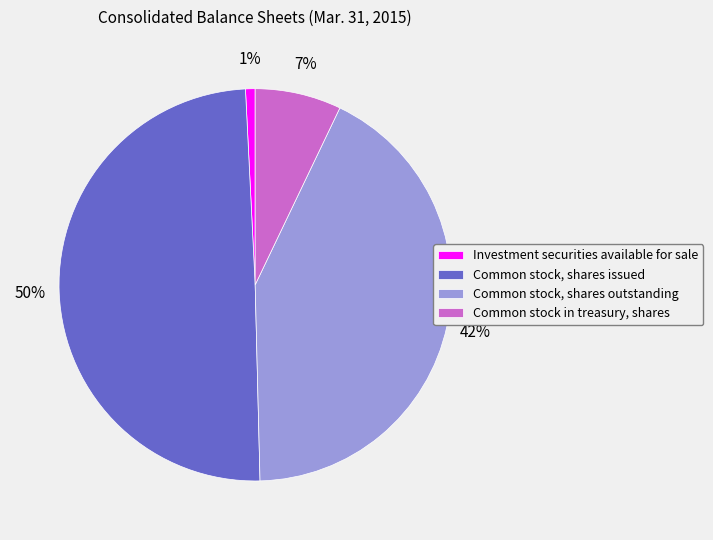

How many slices are in this pie chart?

4